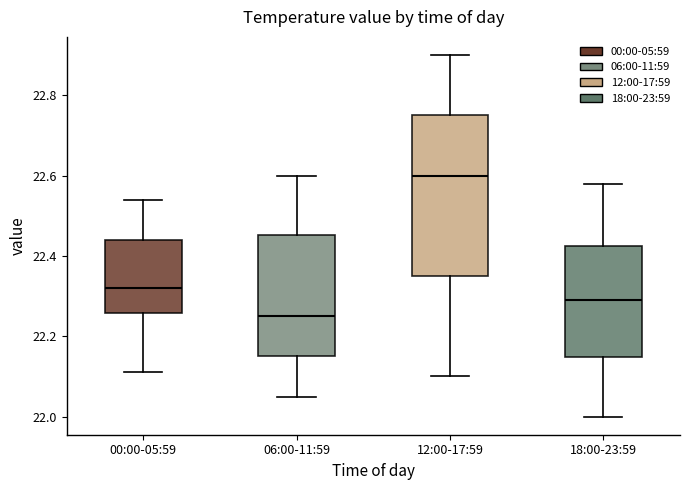

Which box is the tallest, from its lower edge to its upper edge?

12:00-17:59